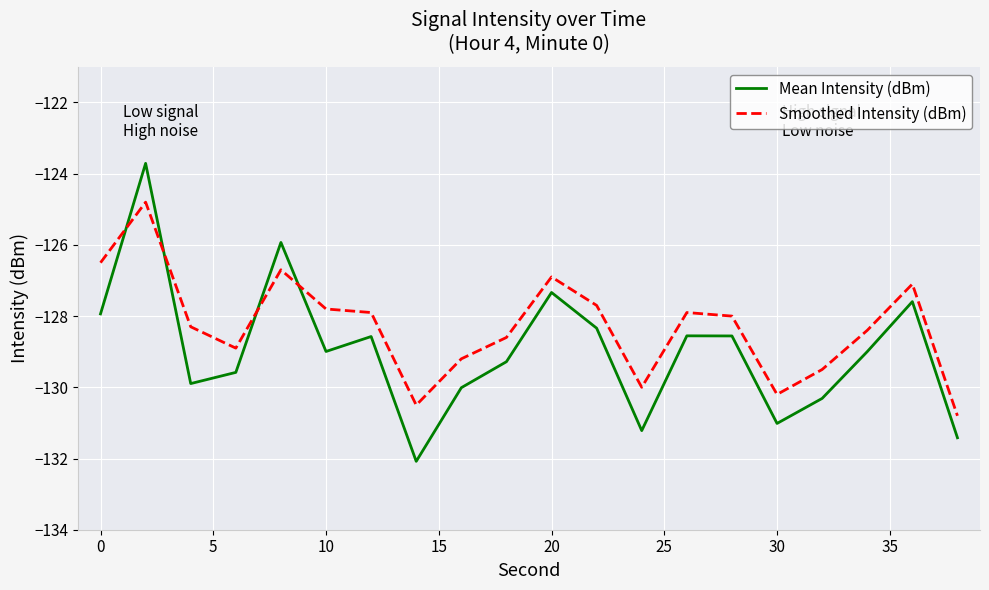

What is the maximum value for Smoothed Intensity (dBm)?

-124.8